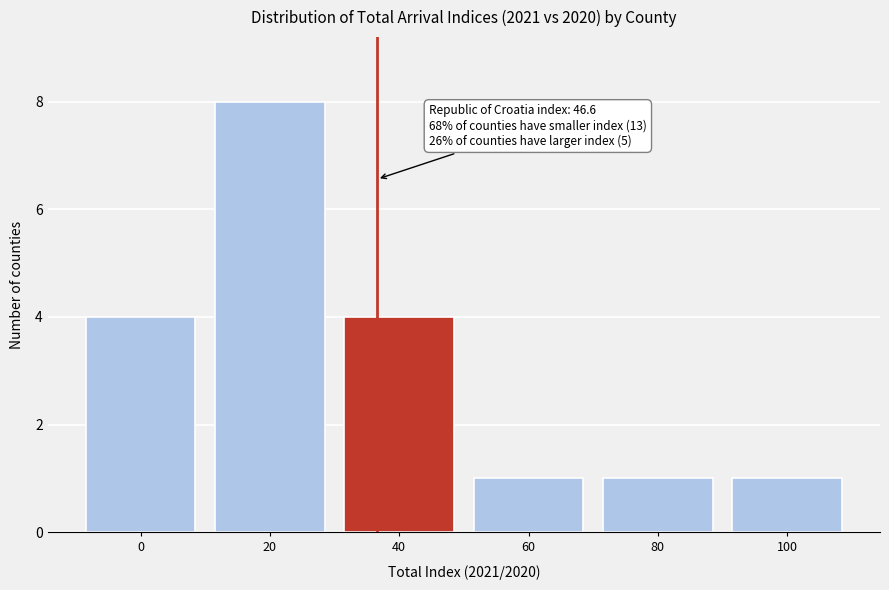

Reading left to right, list all the values displayed in this chart.

4	8	4	1	1	1